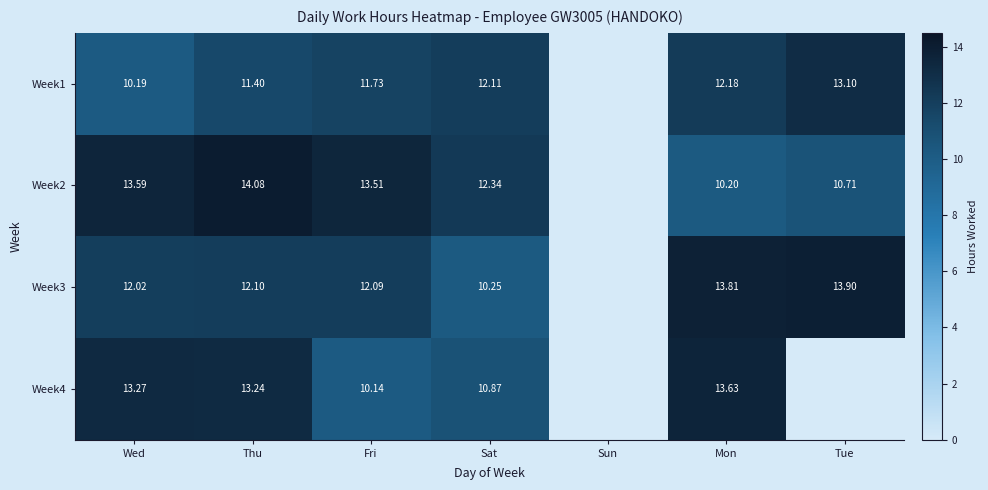

True or false: Week2 has a value of 10.2 at Mon.

True